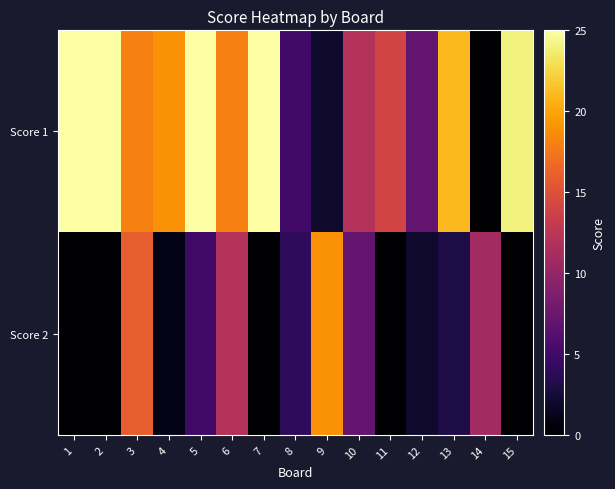

What is the total value across all series at 8?

9